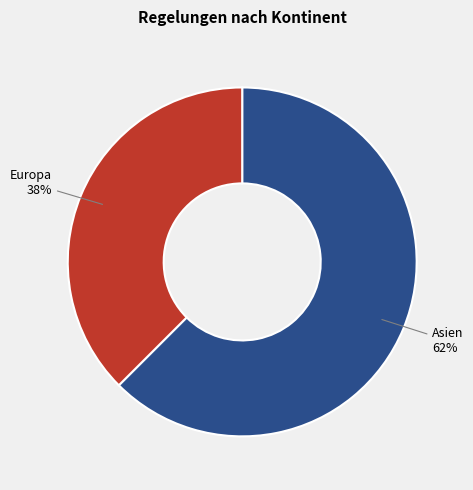

True or false: Europa accounts for 49% of the total.

False